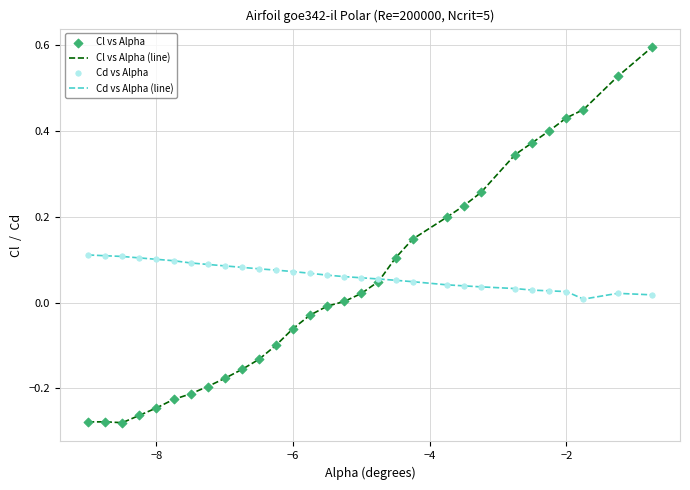

Which series has the widest spread of values?

Cl vs Alpha (line)